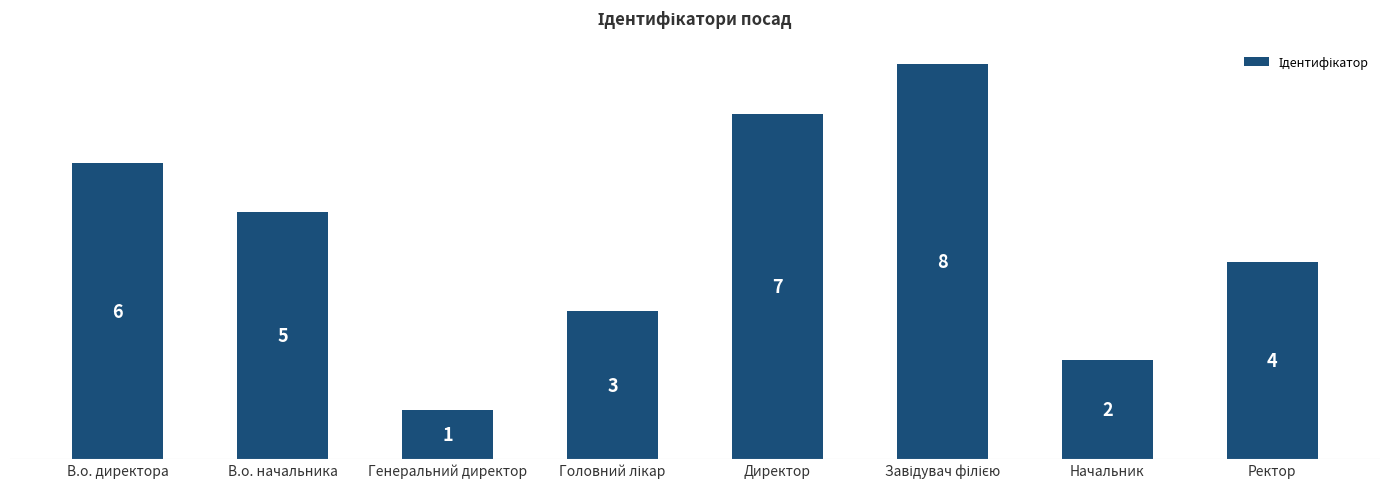

Where is the data nearest to the value 4?

Ректор